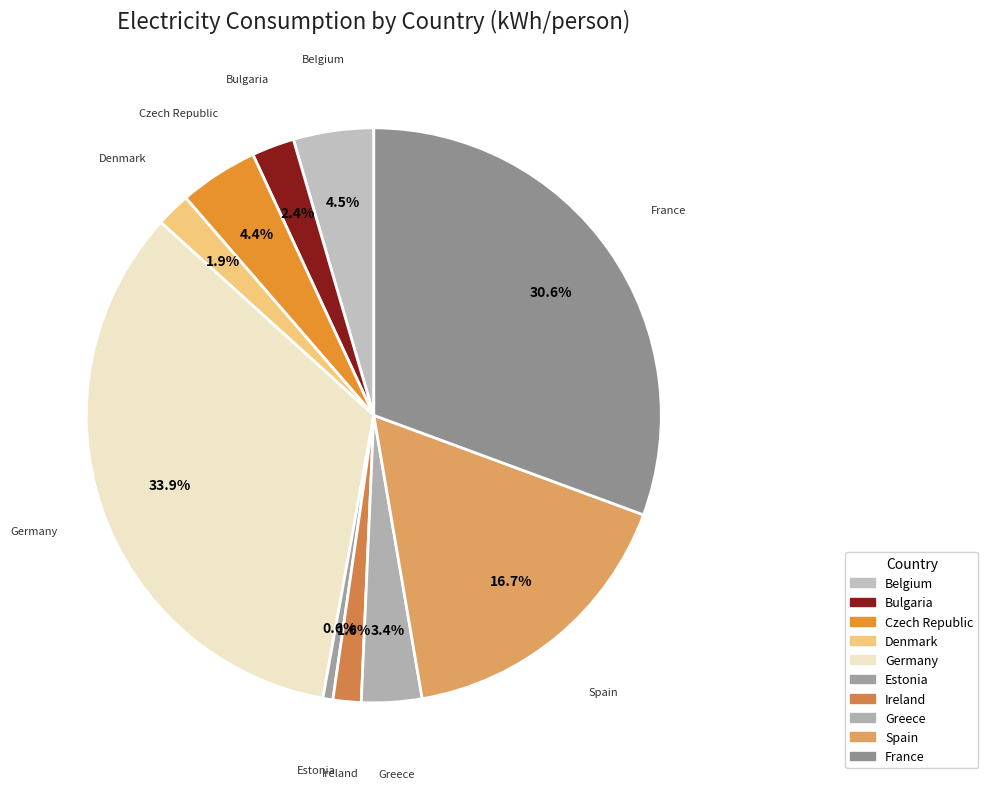

What is the ratio of the value at Ireland to the value at Czech Republic?

0.4